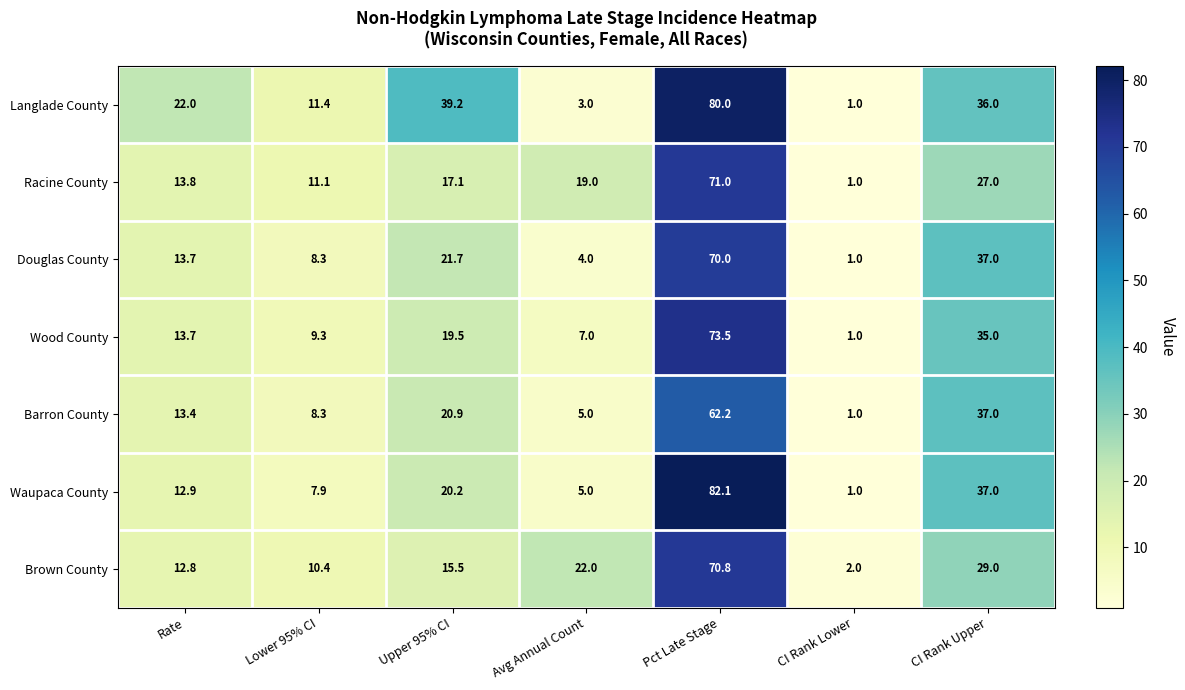

The value of Barron County at CI Rank Lower is 1.0. True or false?

True